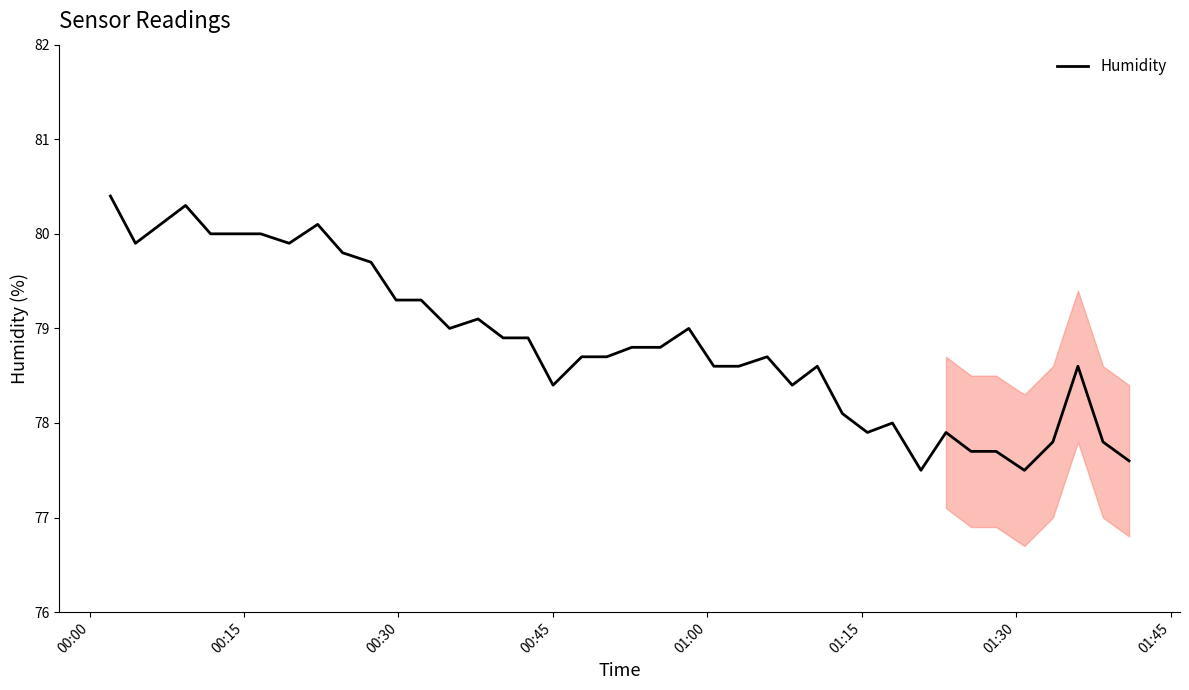

What is the smallest value displayed?

77.5